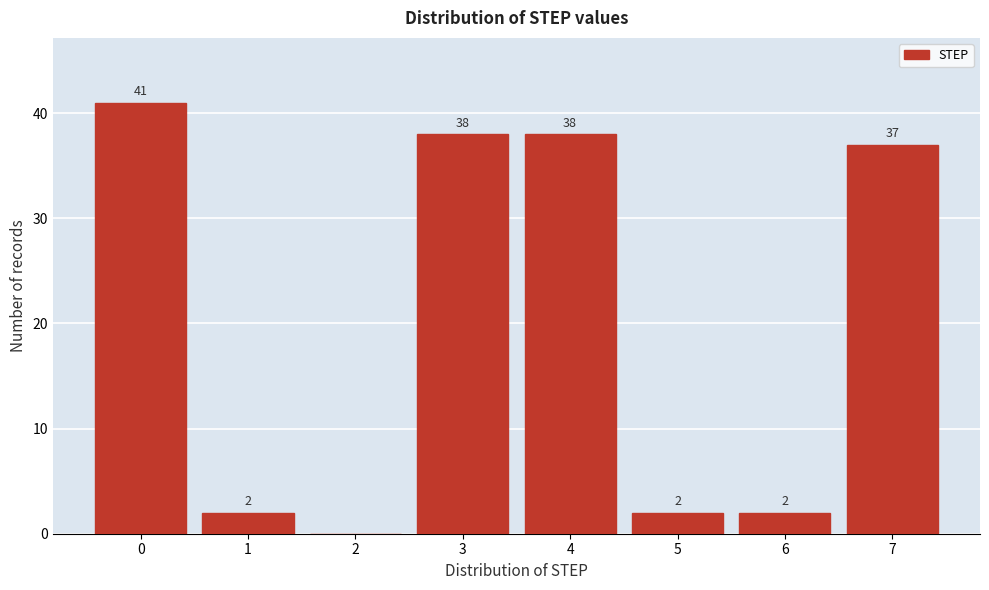

Reading left to right, what are all the values shown in this chart?

0=41	1=2	2=0	3=38	4=38	5=2	6=2	7=37